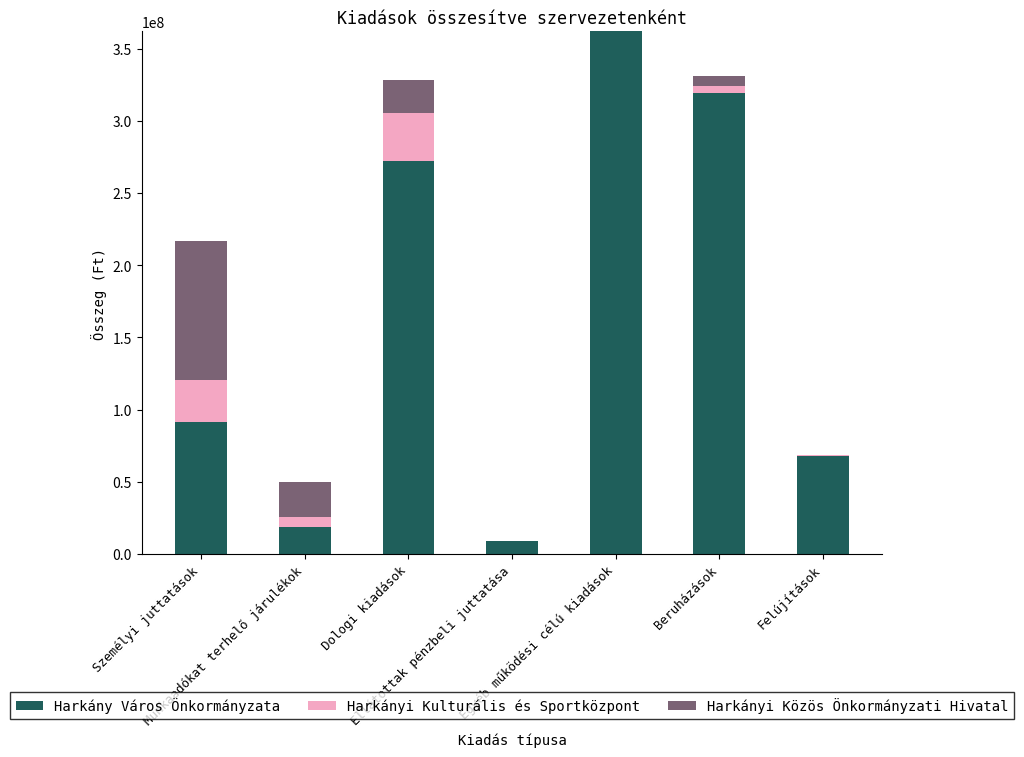

What is the maximum value for Harkány Város Önkormányzata?

361841938